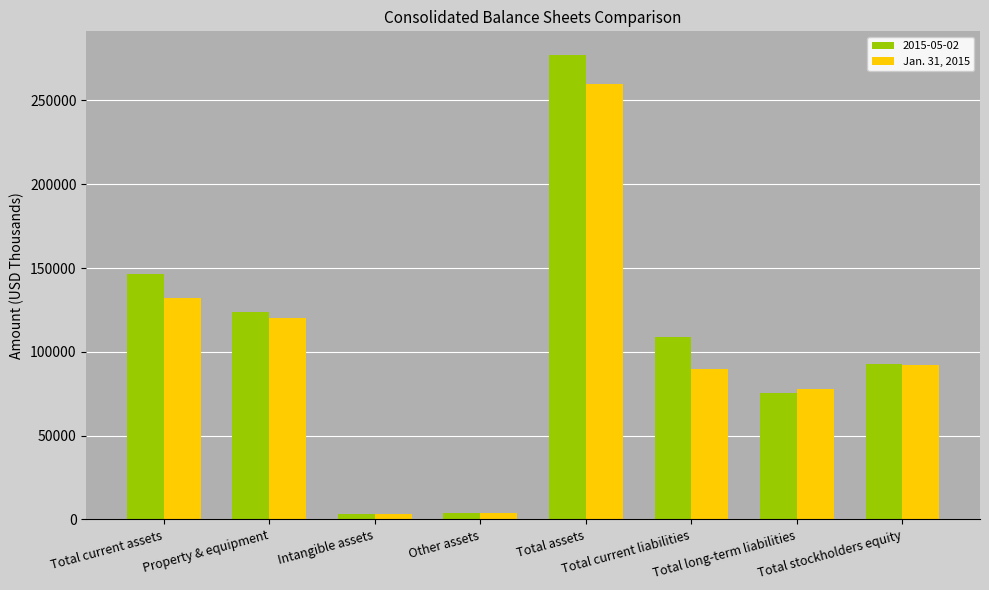

List the series in order of their overall mean, lowest first.

Jan. 31, 2015, 2015-05-02